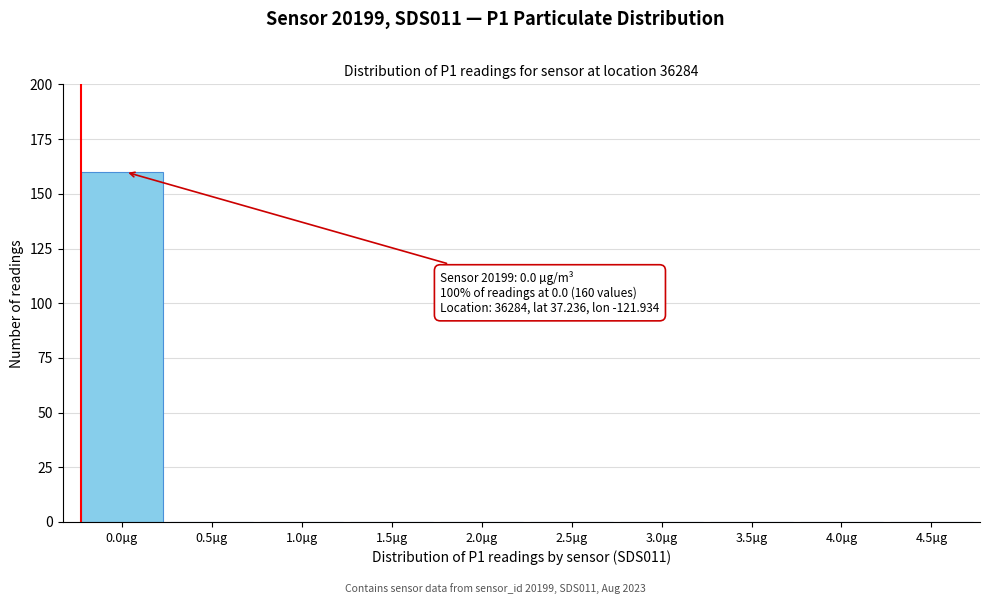

Reading right to left, extract all data points from this chart.

4.5µg=0	4.0µg=0	3.5µg=0	3.0µg=0	2.5µg=0	2.0µg=0	1.5µg=0	1.0µg=0	0.5µg=0	0.0µg=160